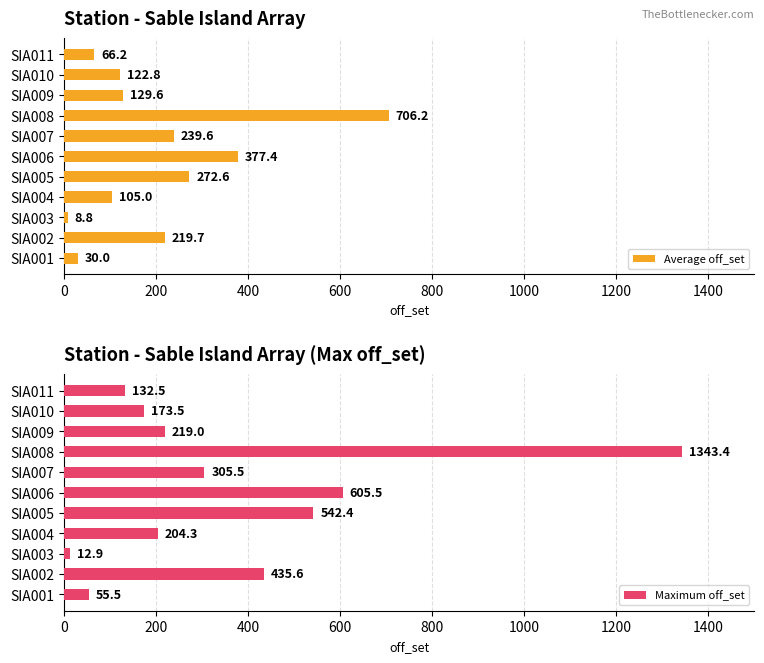

List the series in order of their overall mean, highest first.

Maximum off_set, Average off_set